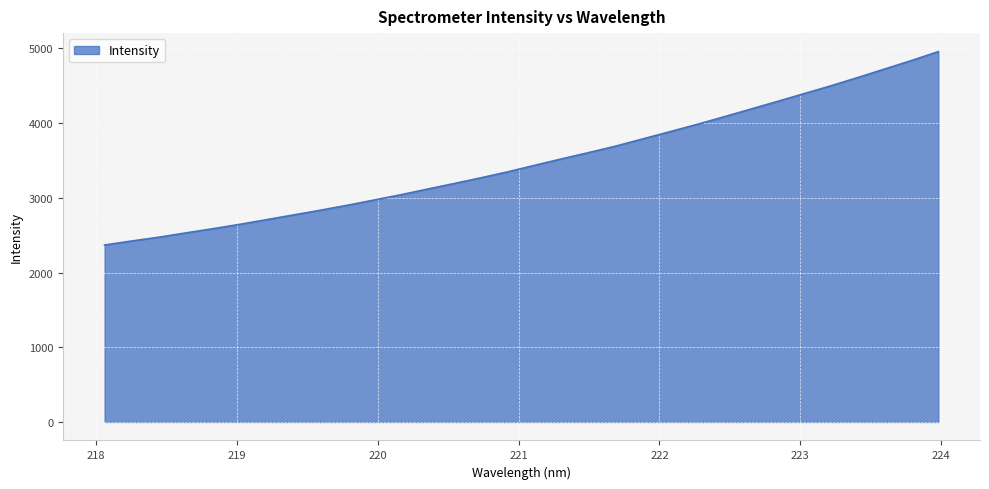

How many values exceed 3437?

16